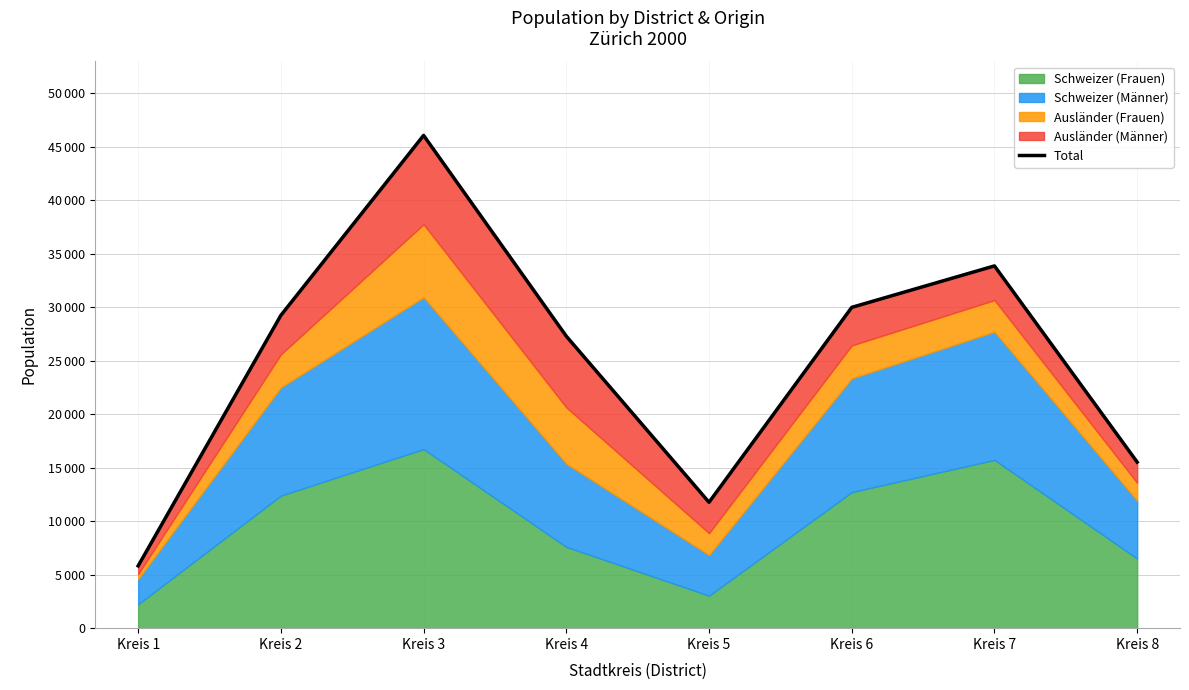

At which category does the data reach its first local valley?

Kreis 5